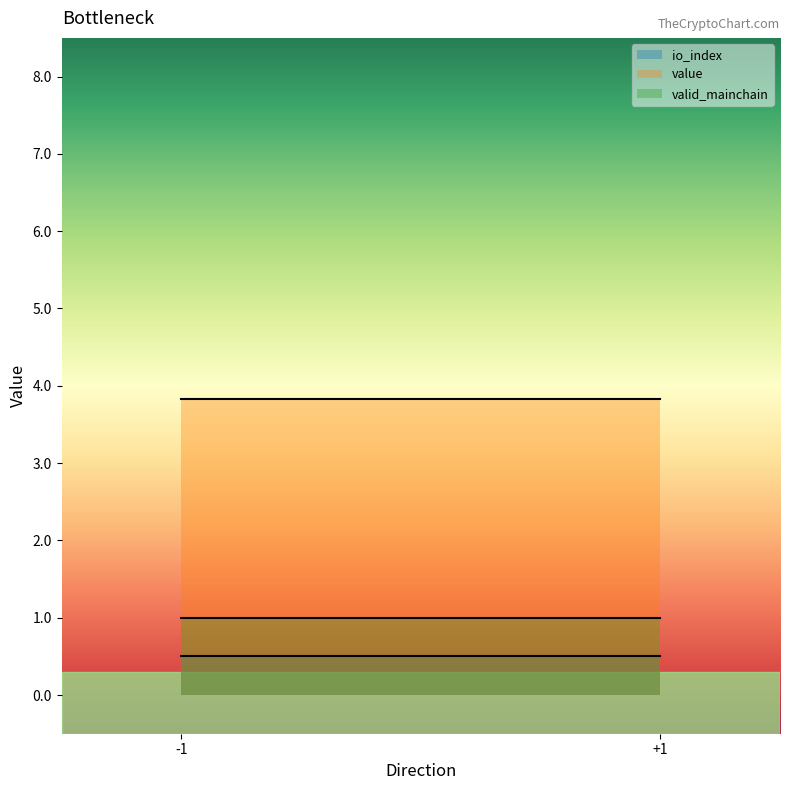

Reading left to right, what are all the values shown in this chart?

io_index: -1=0.5	+1=0.5
value: -1=3.8	+1=3.8
valid_mainchain: -1=1.0	+1=1.0